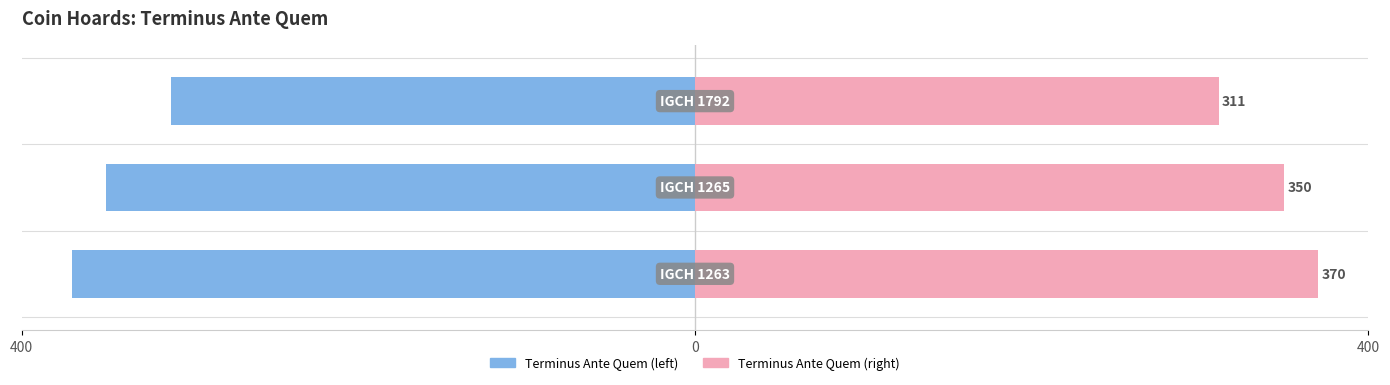

The value of Terminus Ante Quem (abs) at 0 is -202. True or false?

False